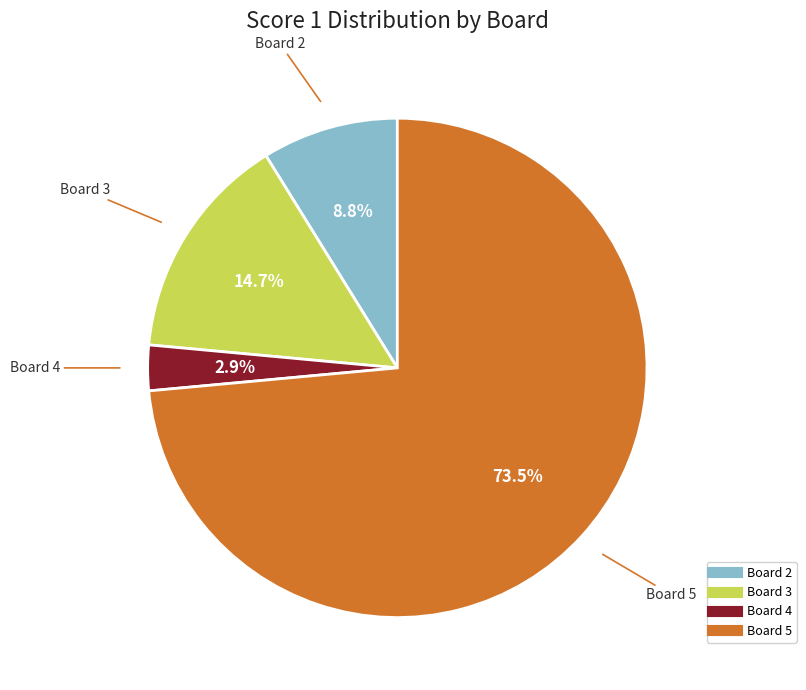

Does any single category account for the majority?

Yes